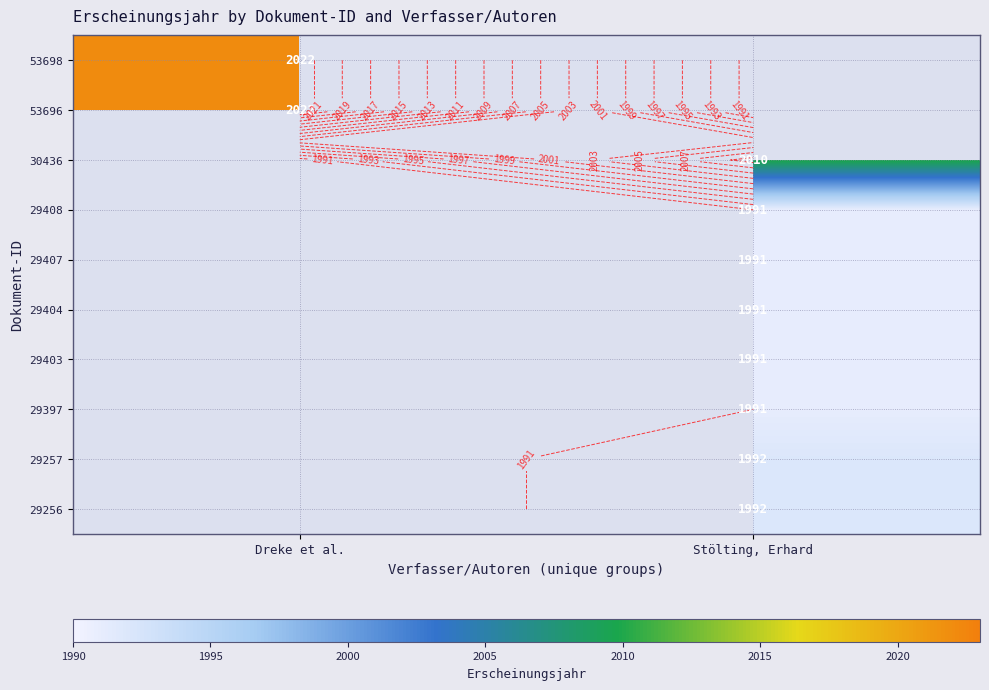

Is it true that 29403 equals 2743.4 at Stölting, Erhard?

False